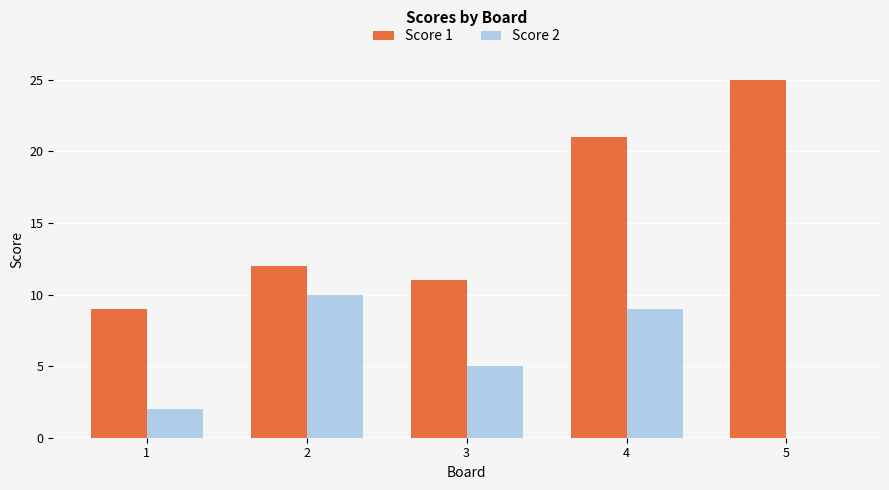

Reading left to right, extract all data points from this chart.

Score 1: 9	12	11	21	25
Score 2: 2	10	5	9	0